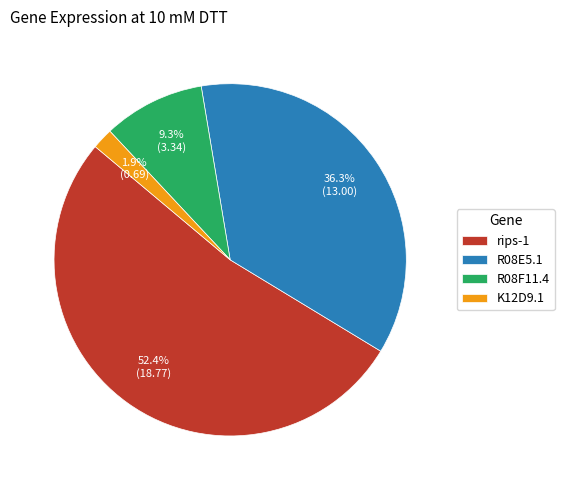

To the nearest percent, what portion does K12D9.1 represent?

2%